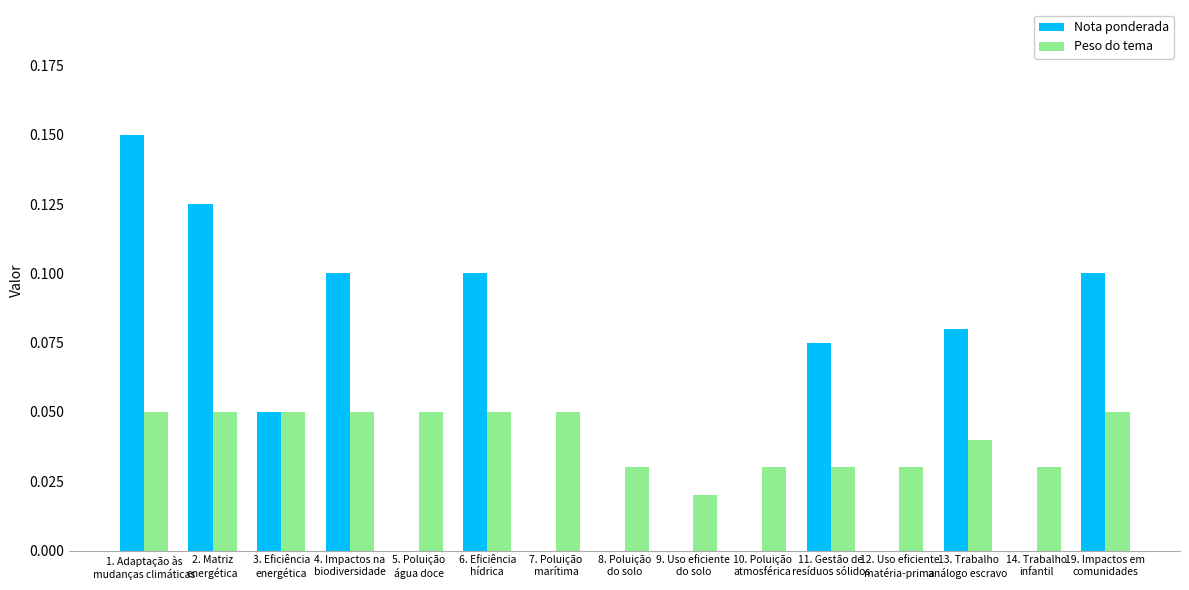

What is the sum of all Nota ponderada values?

0.8